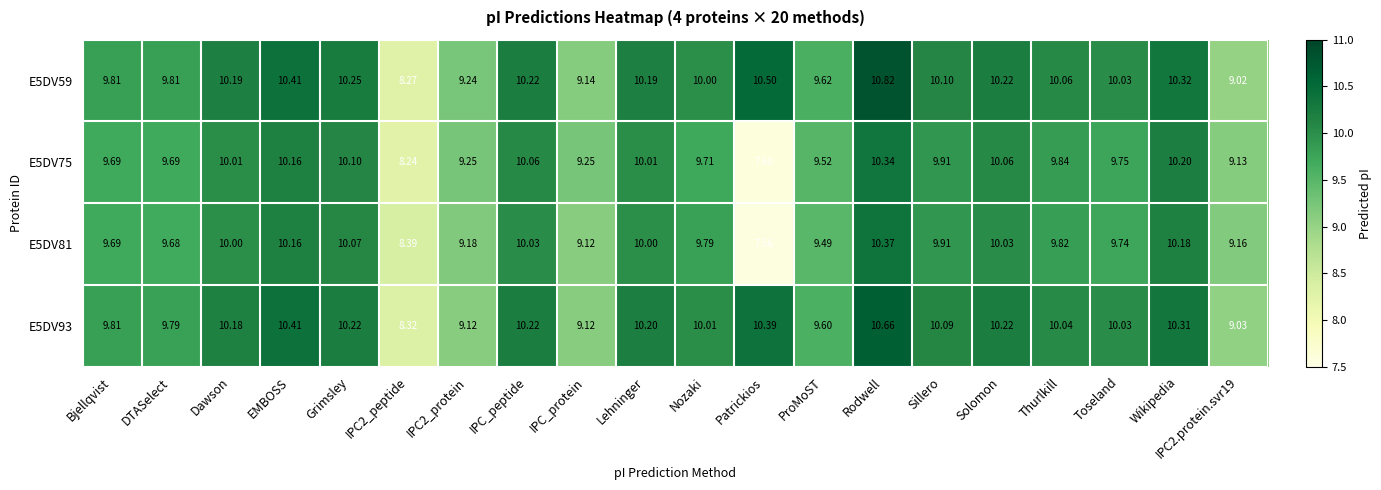

Is the value of E5DV93 at Dawson greater than the value of E5DV75 at Toseland?

Yes